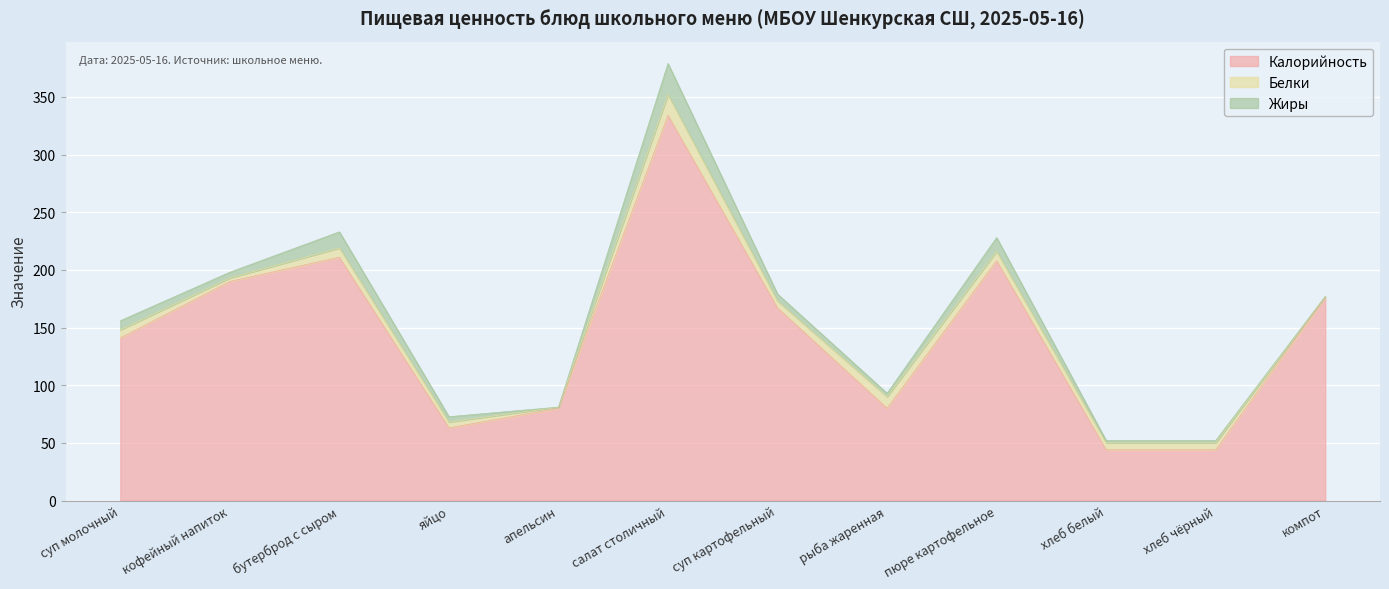

True or false: Белки has a value of 14.1 at пюре картофельное.

False